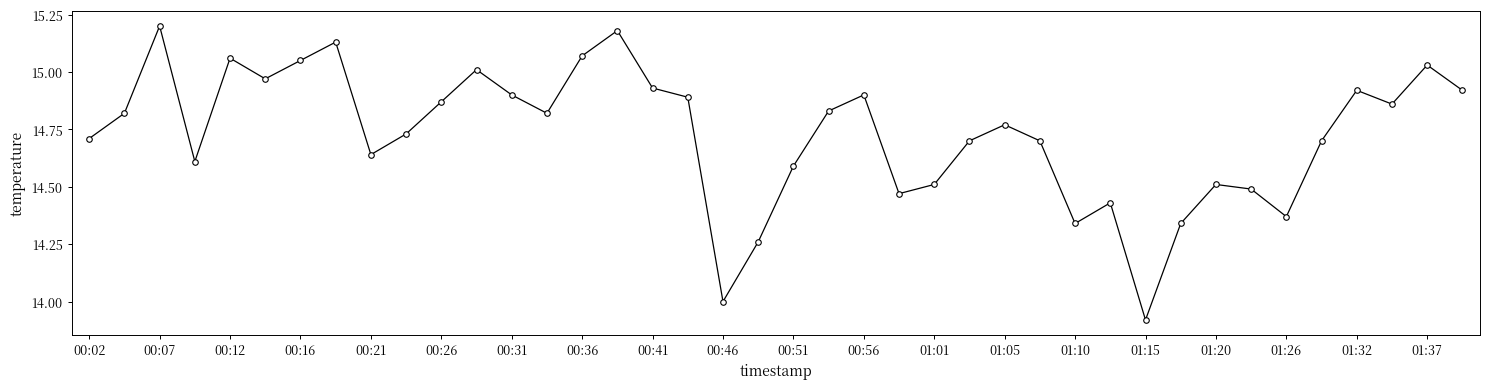

What is the difference between the maximum and minimum values?

1.3